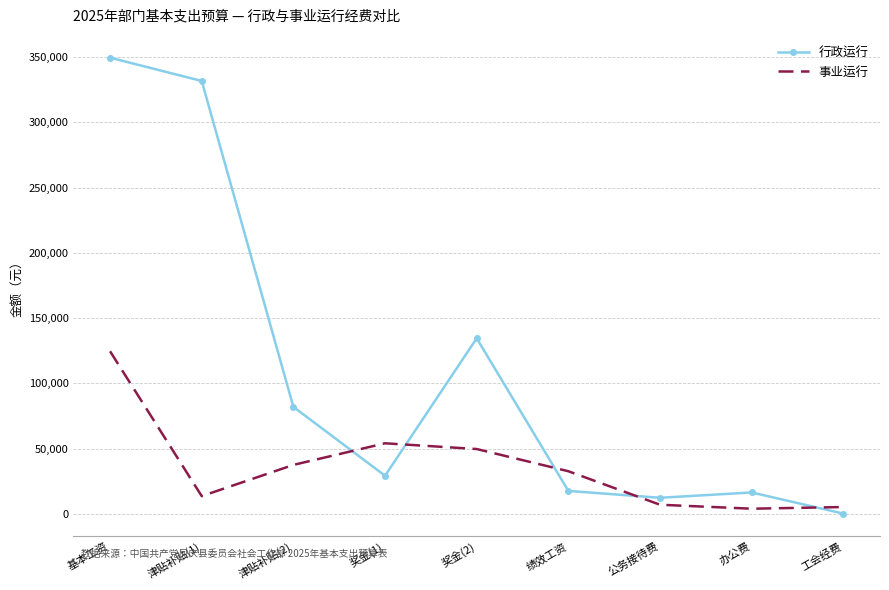

List the series in order of their overall mean, highest first.

行政运行, 事业运行